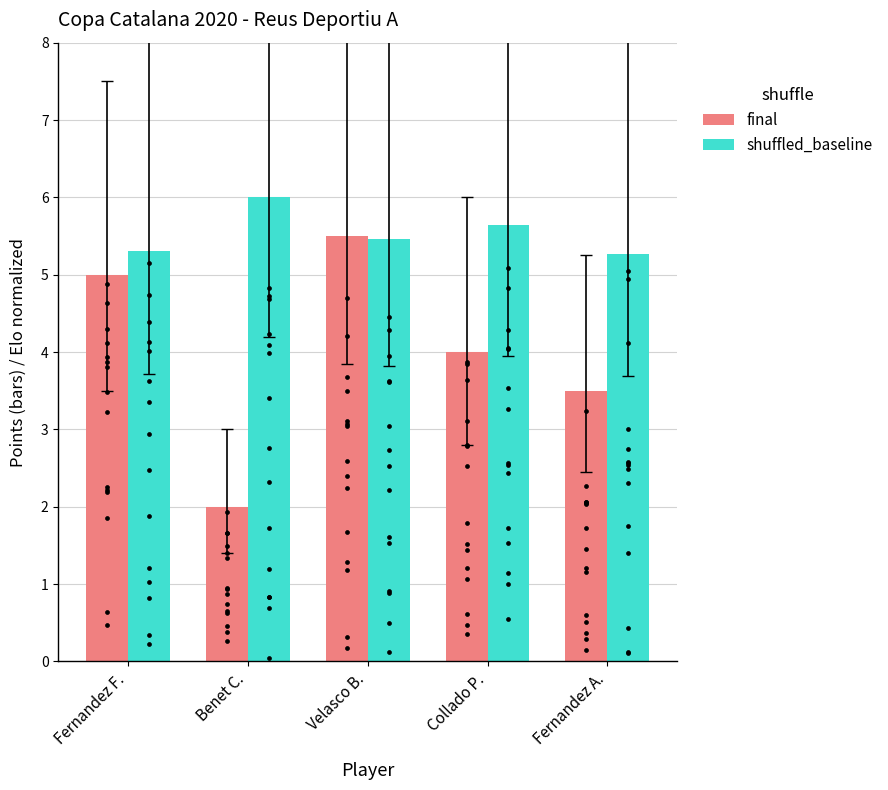

Is the value of shuffled_baseline at Velasco B. greater than the value of final at Benet C.?

Yes